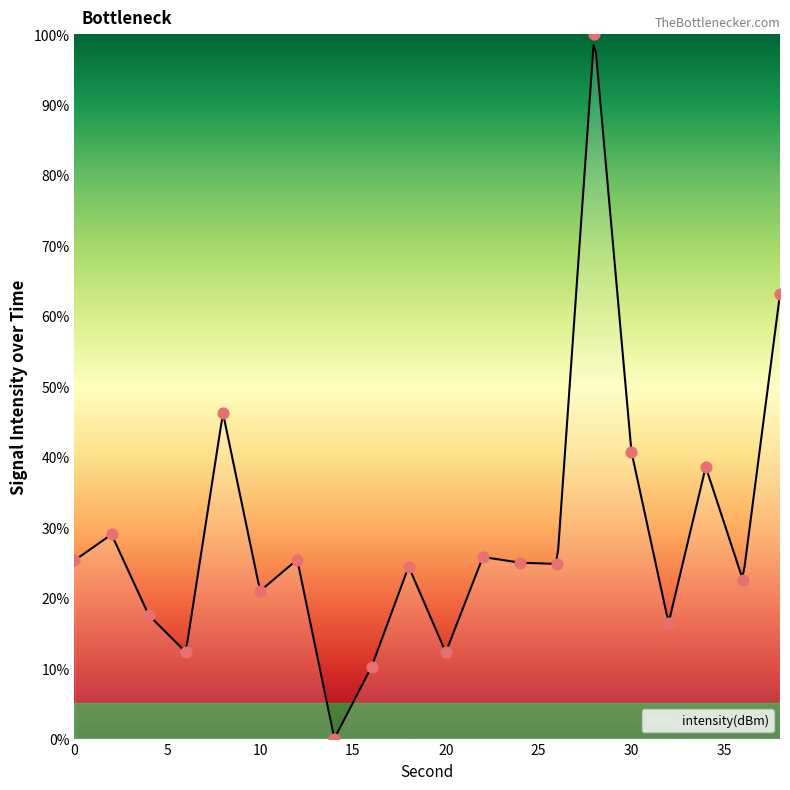

What is the ratio of the value at 18 to the value at 38?

0.4